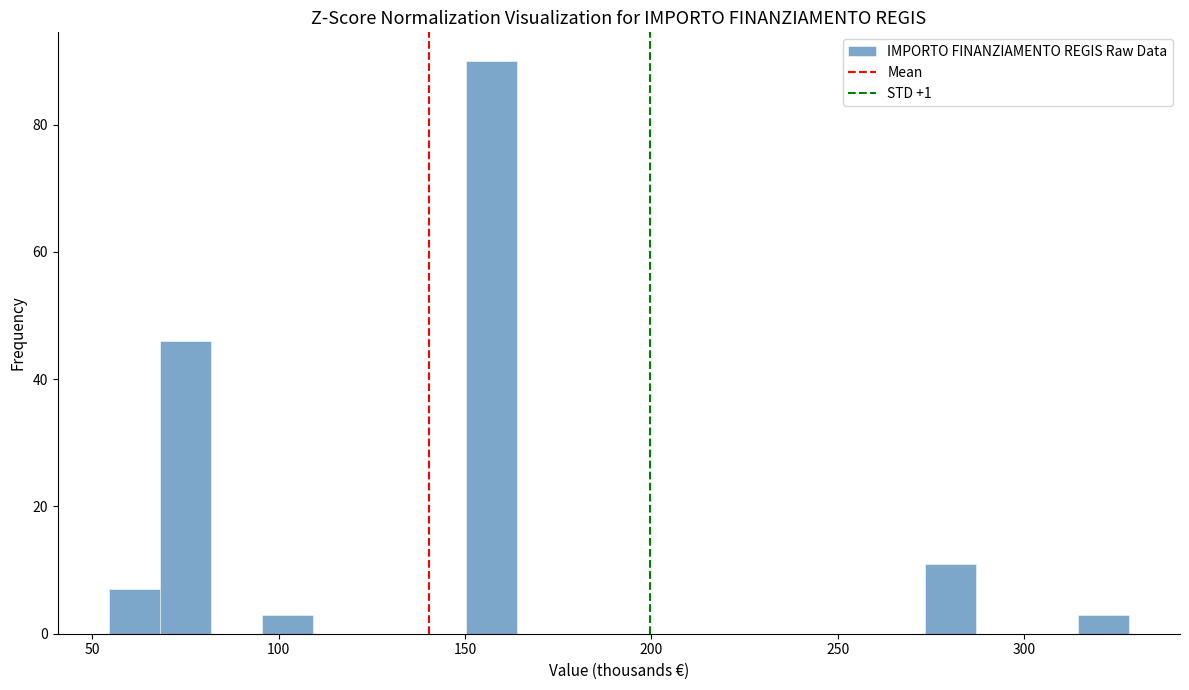

Read against the x-axis, roughly where is the centre of the tallest bar?

155